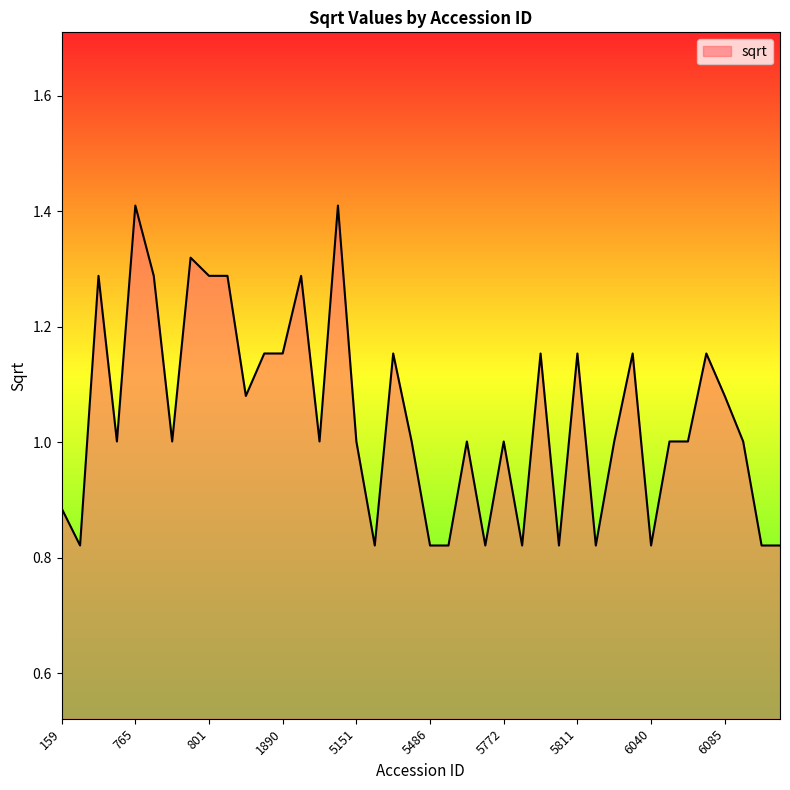

What is the difference between the maximum and minimum values?

0.6